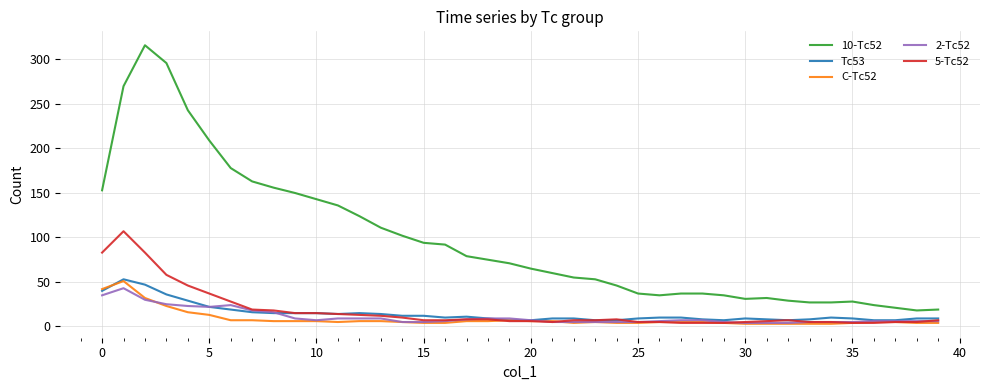

What is the maximum value shown in the chart?

316